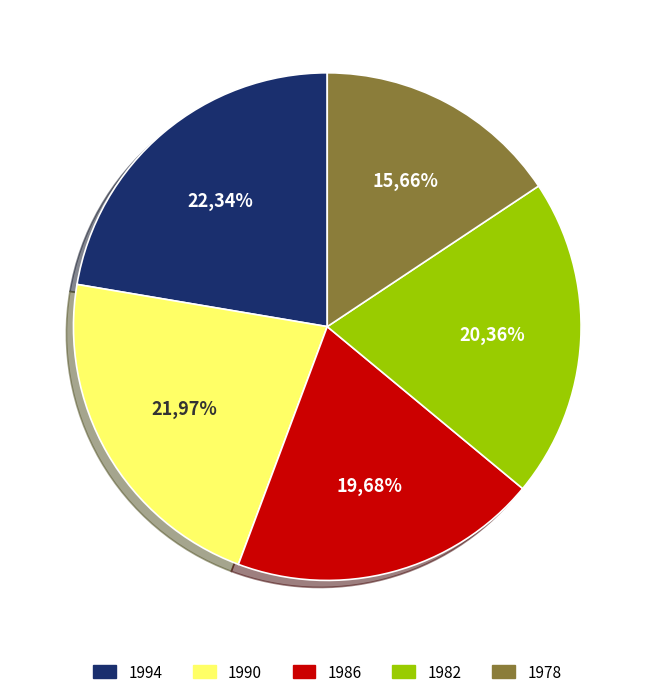

Does 1982 represent more than half of the total?

No